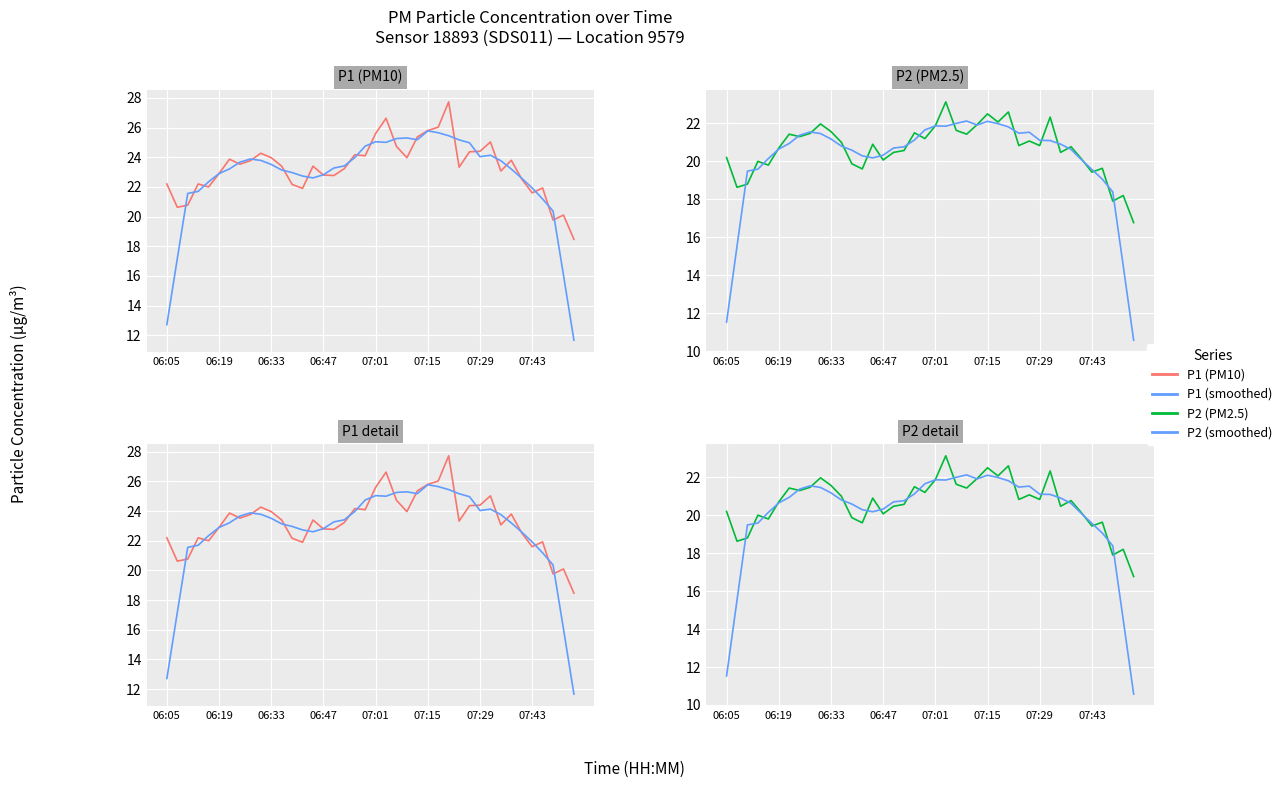

What is the average value of the P2 series?

20.7